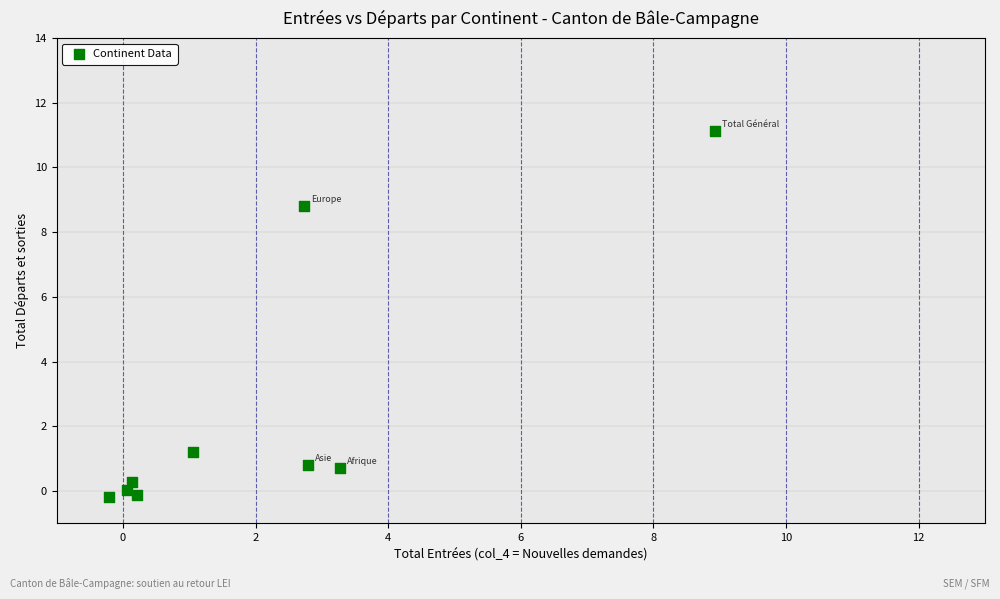

What is the average X value?

2.1